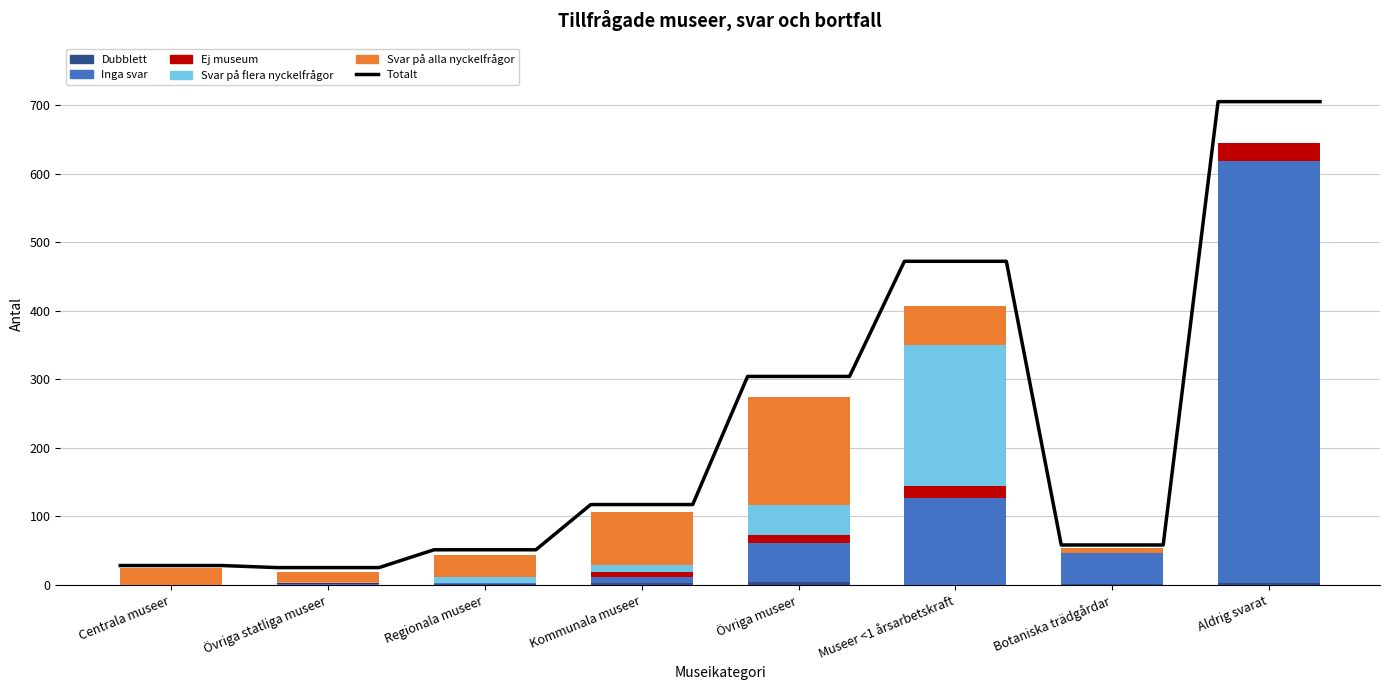

The value of Svar på alla nyckelfrågor at Övriga museer is 158. True or false?

True